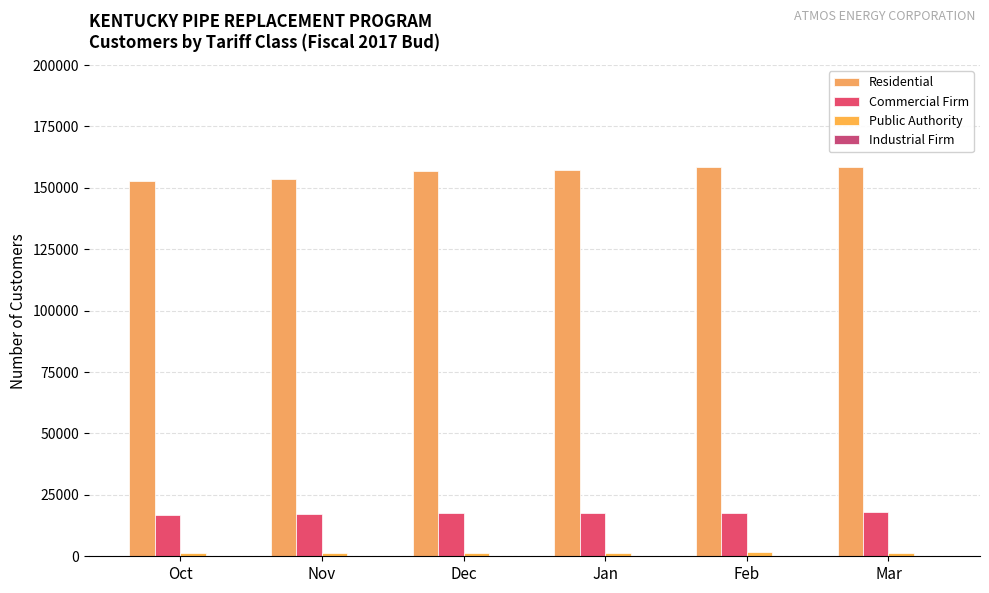

How many categories are shown in the chart?

6